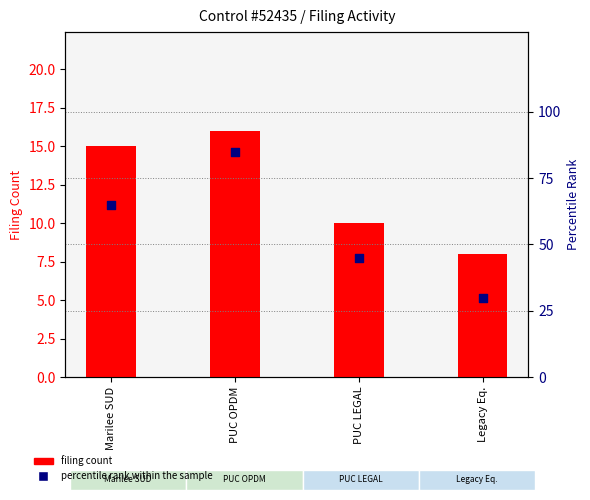

Which series has the largest total across all categories?

percentile rank within the sample